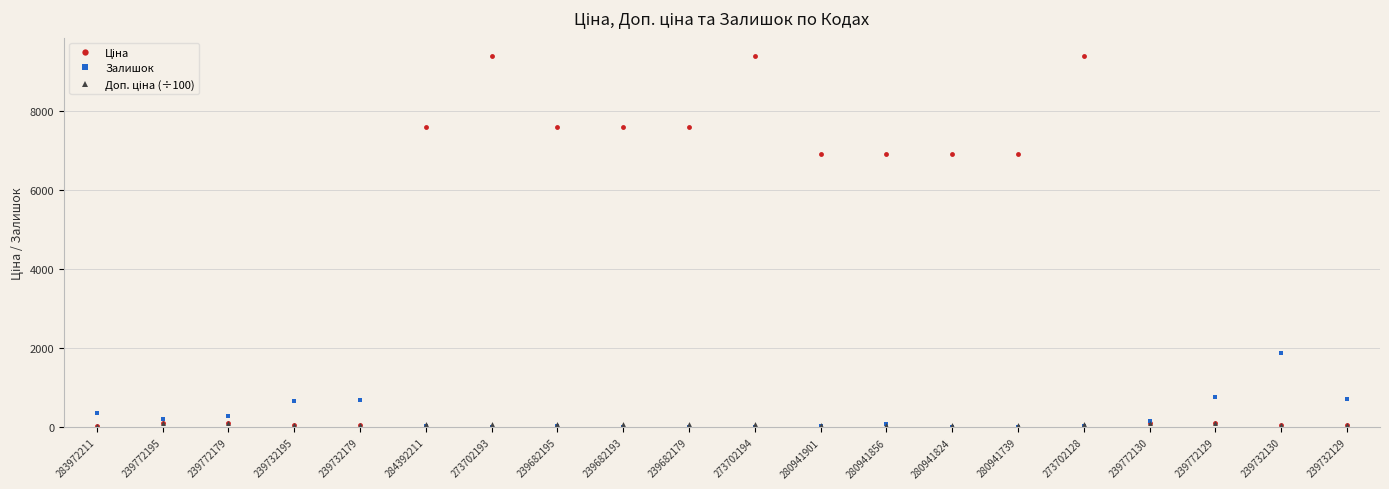

At how many categories does at least one series exceed 6037?

11